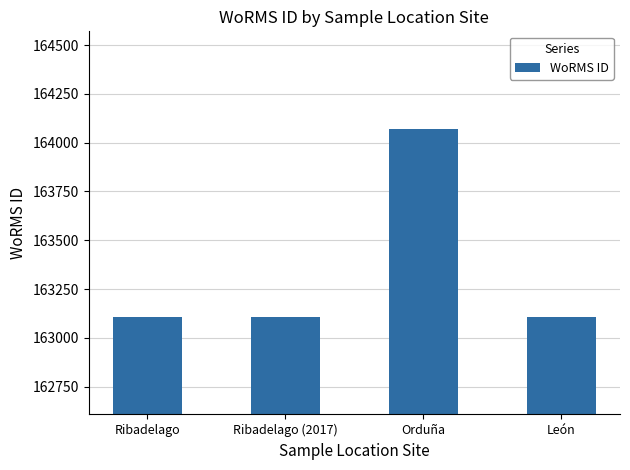

Approximately how many times larger is the value at Ribadelago (2017) compared to Orduña?

1.0